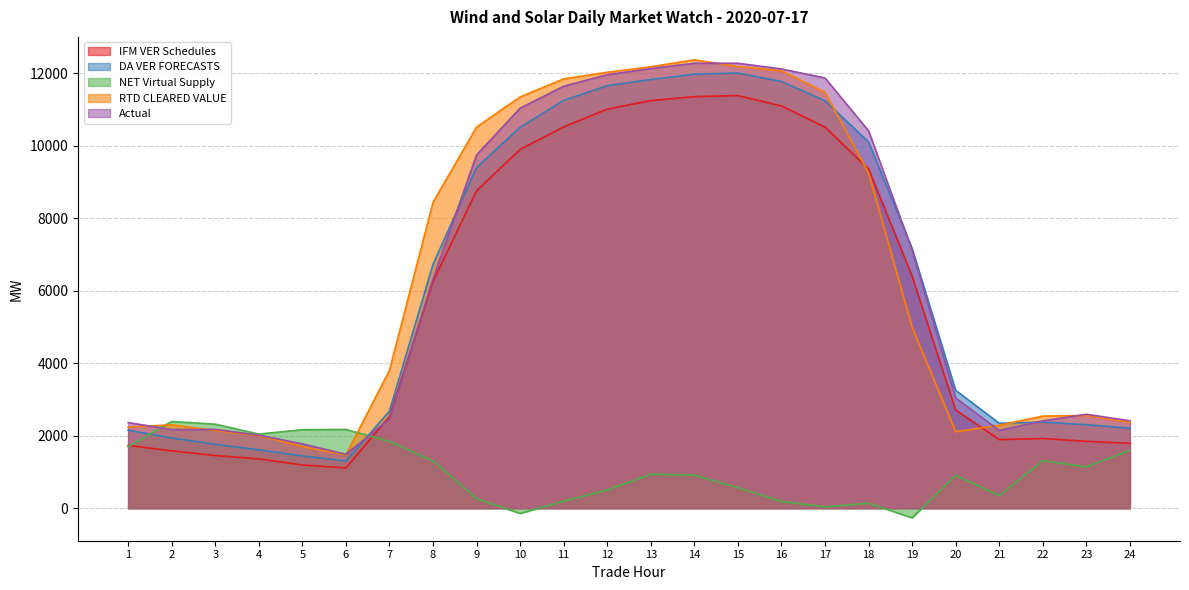

At which label is Actual closest to 6882?

19